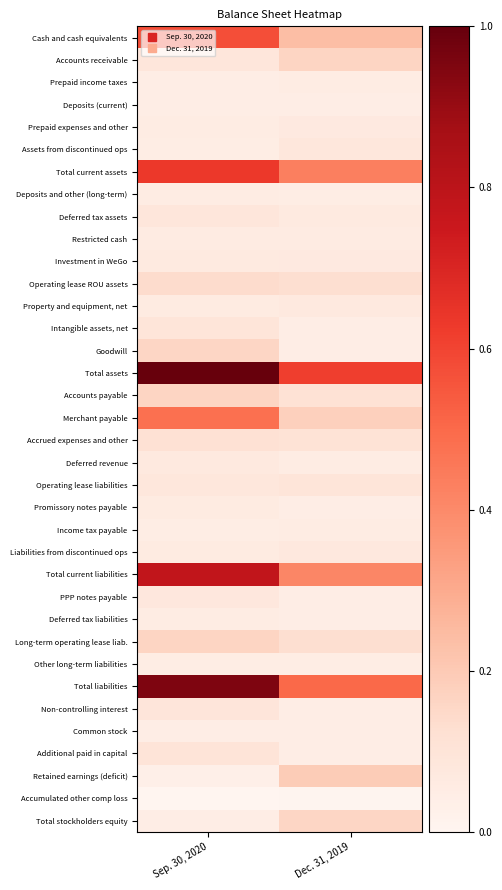

Reading right to left, what are all the values shown in this chart?

Cash and cash equivalents: Dec. 31, 2019=0.2	Sep. 30, 2020=0.6
Accounts receivable: Dec. 31, 2019=0.2	Sep. 30, 2020=0.1
Prepaid income taxes: Dec. 31, 2019=0.1	Sep. 30, 2020=0.0
Deposits (current): Dec. 31, 2019=0.0	Sep. 30, 2020=0.0
Prepaid expenses and other: Dec. 31, 2019=0.1	Sep. 30, 2020=0.1
Assets from discontinued ops: Dec. 31, 2019=0.1	Sep. 30, 2020=0.0
Total current assets: Dec. 31, 2019=0.4	Sep. 30, 2020=0.6
Deposits and other (long-term): Dec. 31, 2019=0.0	Sep. 30, 2020=0.1
Deferred tax assets: Dec. 31, 2019=0.1	Sep. 30, 2020=0.1
Restricted cash: Dec. 31, 2019=0.1	Sep. 30, 2020=0.1
Investment in WeGo: Dec. 31, 2019=0.1	Sep. 30, 2020=0.1
Operating lease ROU assets: Dec. 31, 2019=0.1	Sep. 30, 2020=0.1
Property and equipment, net: Dec. 31, 2019=0.1	Sep. 30, 2020=0.1
Intangible assets, net: Dec. 31, 2019=0.0	Sep. 30, 2020=0.1
Goodwill: Dec. 31, 2019=0.0	Sep. 30, 2020=0.2
Total assets: Dec. 31, 2019=0.6	Sep. 30, 2020=1.0
Accounts payable: Dec. 31, 2019=0.1	Sep. 30, 2020=0.2
Merchant payable: Dec. 31, 2019=0.2	Sep. 30, 2020=0.5
Accrued expenses and other: Dec. 31, 2019=0.1	Sep. 30, 2020=0.1
Deferred revenue: Dec. 31, 2019=0.1	Sep. 30, 2020=0.1
Operating lease liabilities: Dec. 31, 2019=0.1	Sep. 30, 2020=0.1
Promissory notes payable: Dec. 31, 2019=0.0	Sep. 30, 2020=0.1
Income tax payable: Dec. 31, 2019=0.1	Sep. 30, 2020=0.0
Liabilities from discontinued ops: Dec. 31, 2019=0.1	Sep. 30, 2020=0.1
Total current liabilities: Dec. 31, 2019=0.4	Sep. 30, 2020=0.8
PPP notes payable: Dec. 31, 2019=0.0	Sep. 30, 2020=0.1
Deferred tax liabilities: Dec. 31, 2019=0.0	Sep. 30, 2020=0.1
Long-term operating lease liab.: Dec. 31, 2019=0.1	Sep. 30, 2020=0.2
Other long-term liabilities: Dec. 31, 2019=0.0	Sep. 30, 2020=0.0
Total liabilities: Dec. 31, 2019=0.5	Sep. 30, 2020=1.0
Non-controlling interest: Dec. 31, 2019=0.0	Sep. 30, 2020=0.1
Common stock: Dec. 31, 2019=0.0	Sep. 30, 2020=0.0
Additional paid in capital: Dec. 31, 2019=0.0	Sep. 30, 2020=0.1
Retained earnings (deficit): Dec. 31, 2019=0.2	Sep. 30, 2020=0.0
Accumulated other comp loss: Dec. 31, 2019=0.0	Sep. 30, 2020=0.0
Total stockholders equity: Dec. 31, 2019=0.2	Sep. 30, 2020=0.0